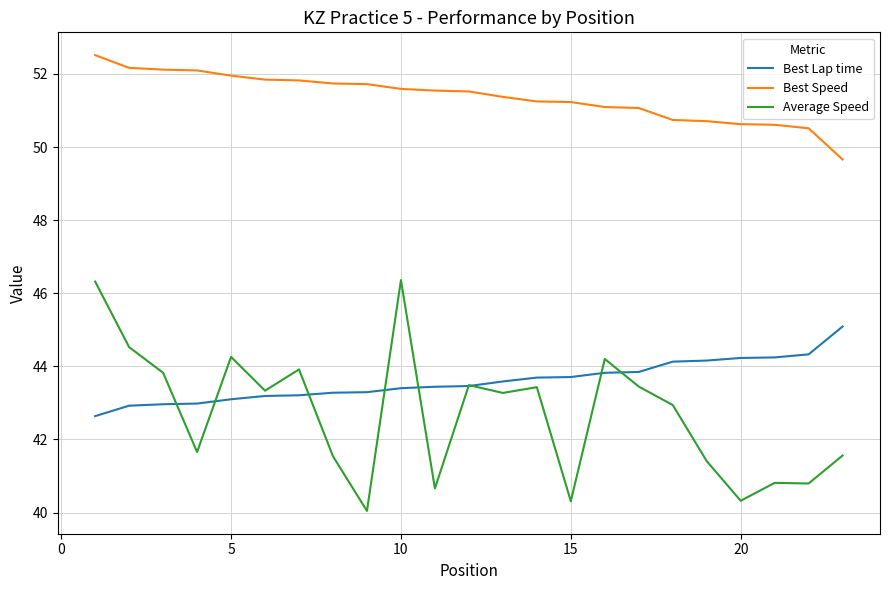

Which series has the largest total across all categories?

Best Speed